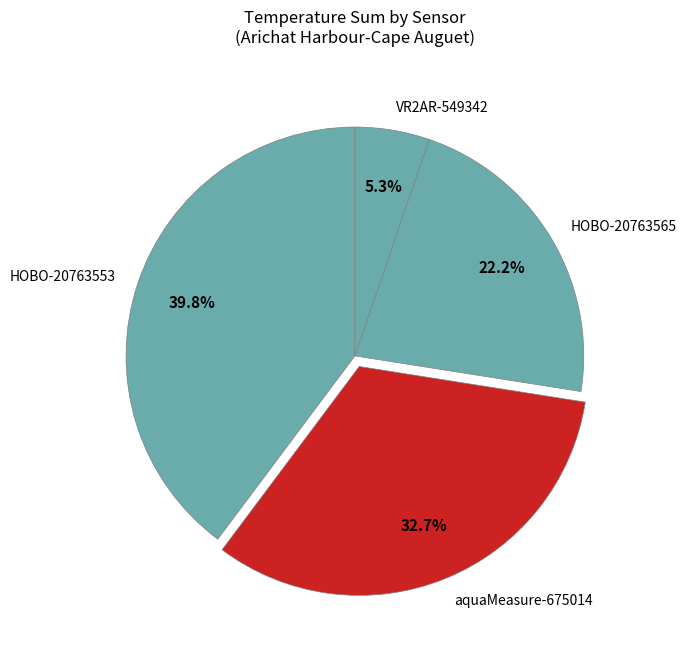

To the nearest percent, what is the average slice percentage?

25%